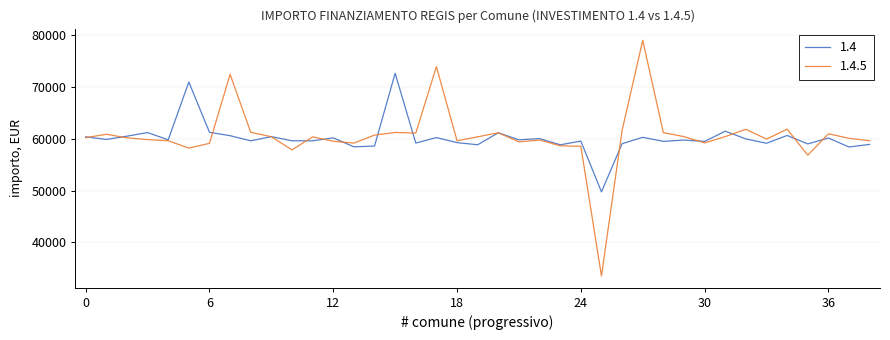

Does the chart have visible grid lines?

Yes